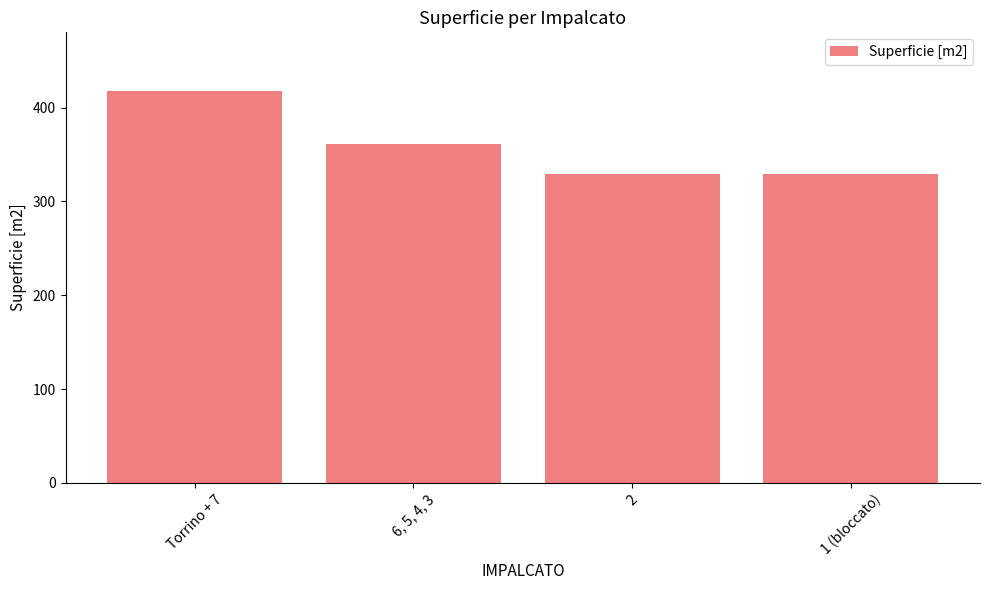

Reading right to left, list all the values displayed in this chart.

1 (bloccato)=329.6	2=329.6	6, 5, 4, 3=361.3	Torrino + 7=417.6